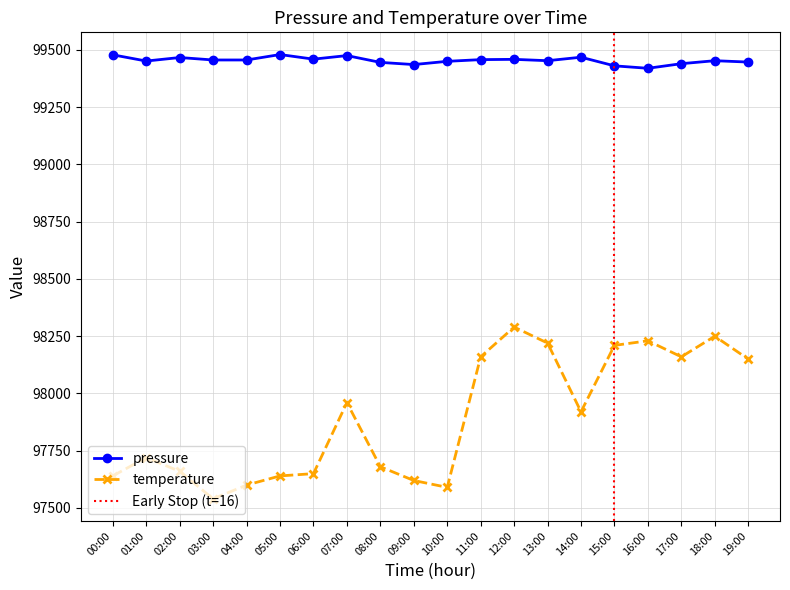

What is the label of the 9th point from the left?

08:00